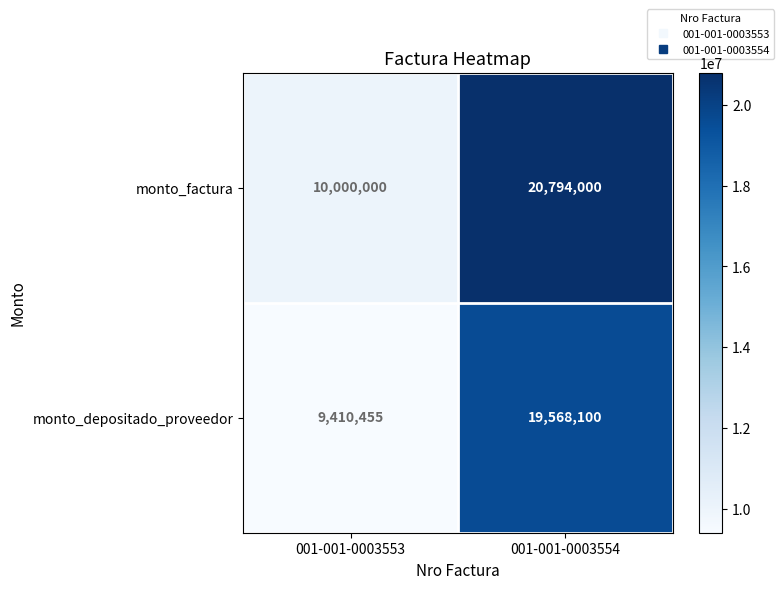

How many data points does each series have?

2